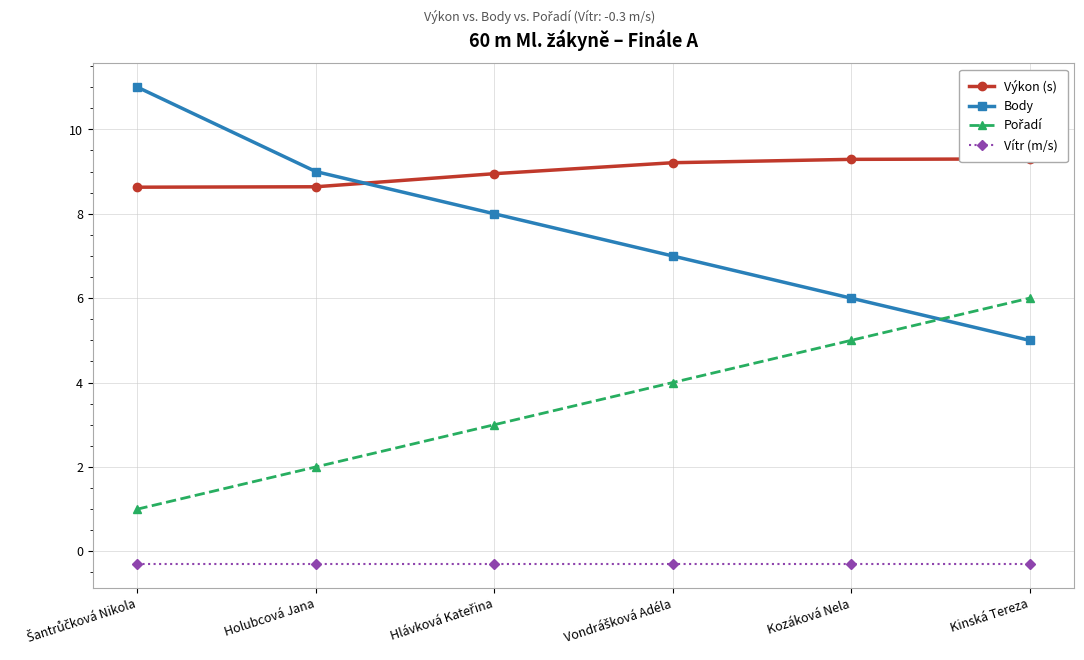

What position from the left is Hlávková Kateřina?

3